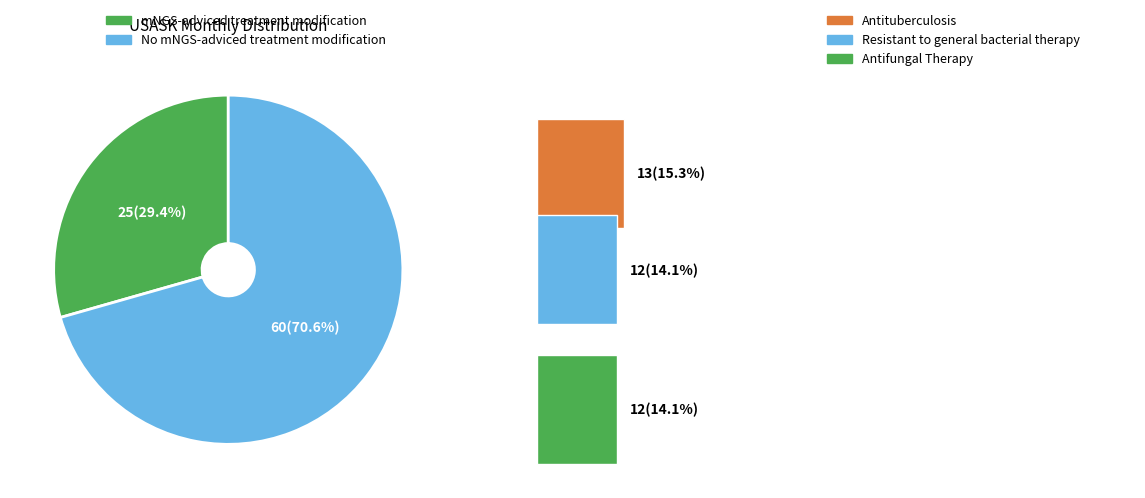

Is there any slice that represents more than half of the pie?

Yes